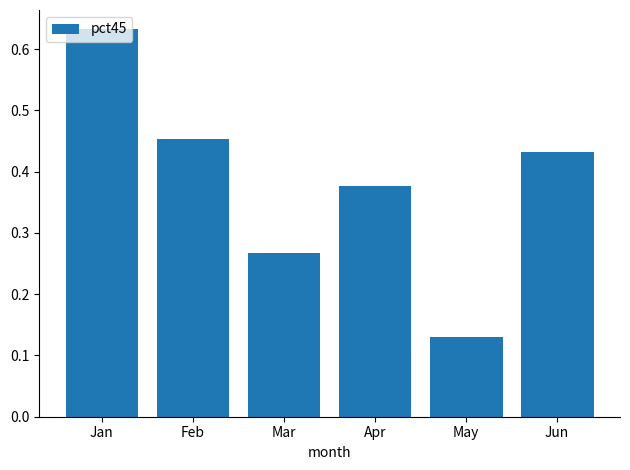

True or false: the data shows 0.2 at Jan.

False